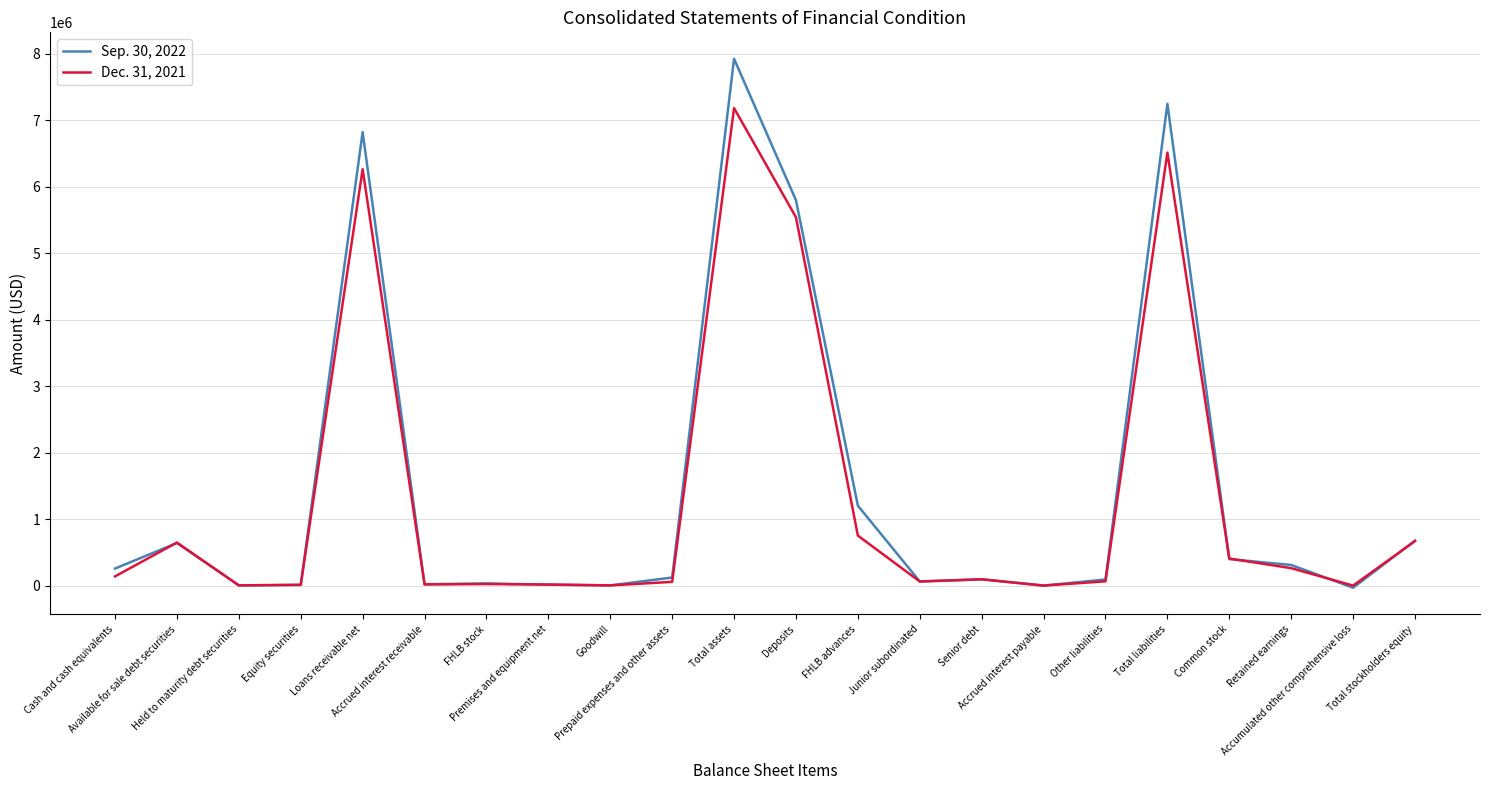

What is the greatest value displayed?

7921584